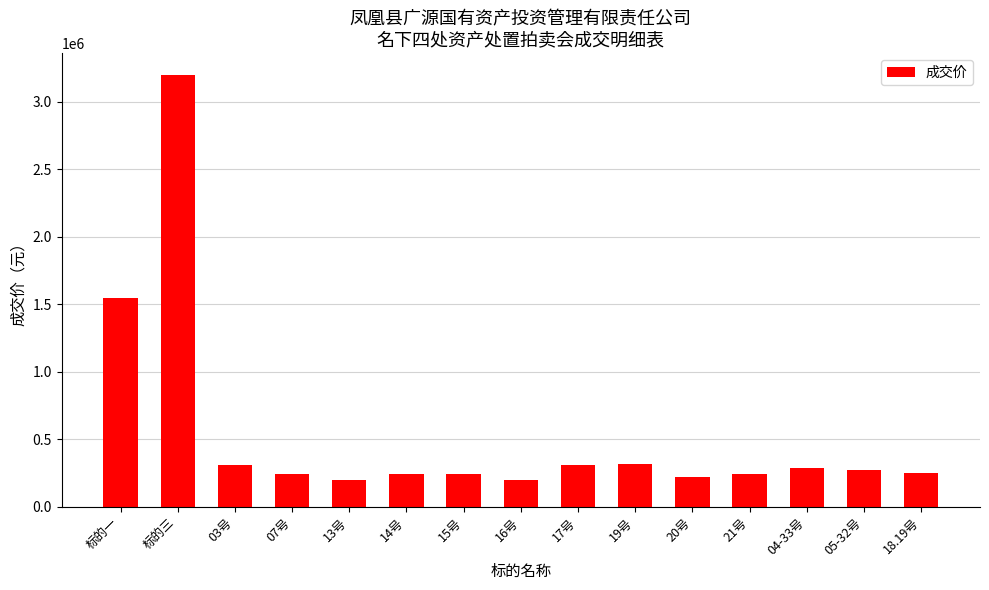

What is the greatest value displayed?

3200000